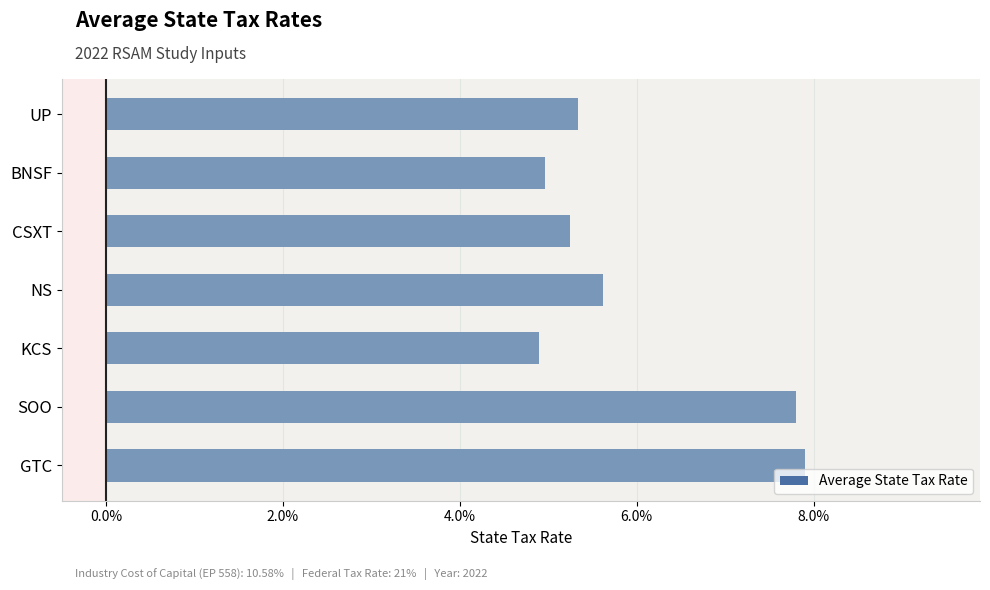

Are the bars horizontal?

Yes